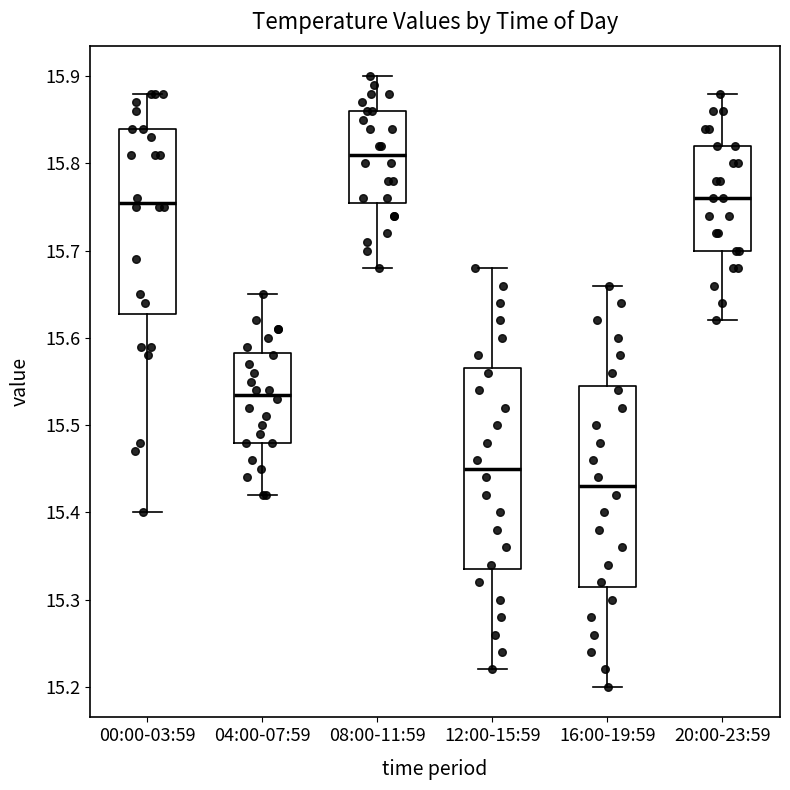

Where does the median line of the box for 00:00-03:59 sit on the y-axis? The values are not printed on the chart, so give them approximately, as read against the axis.

15.76